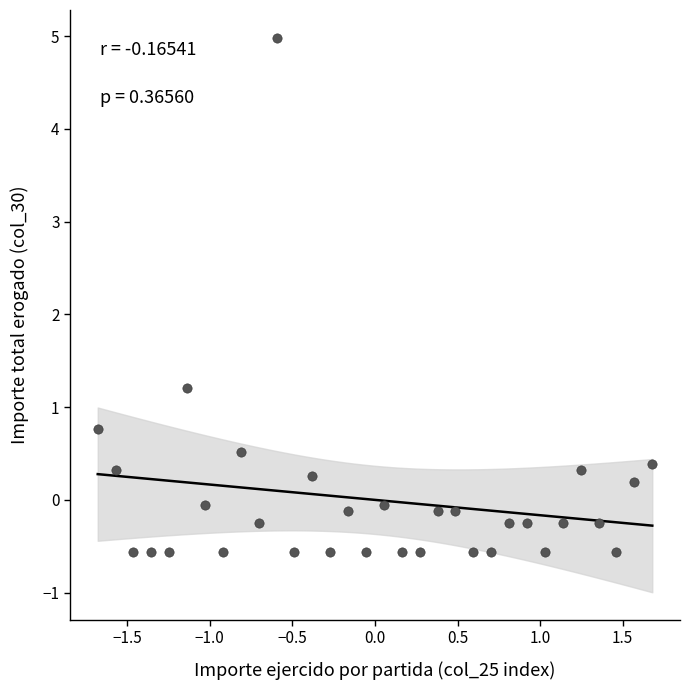

What Y value in the scatter plot is closest to 2?

1.2